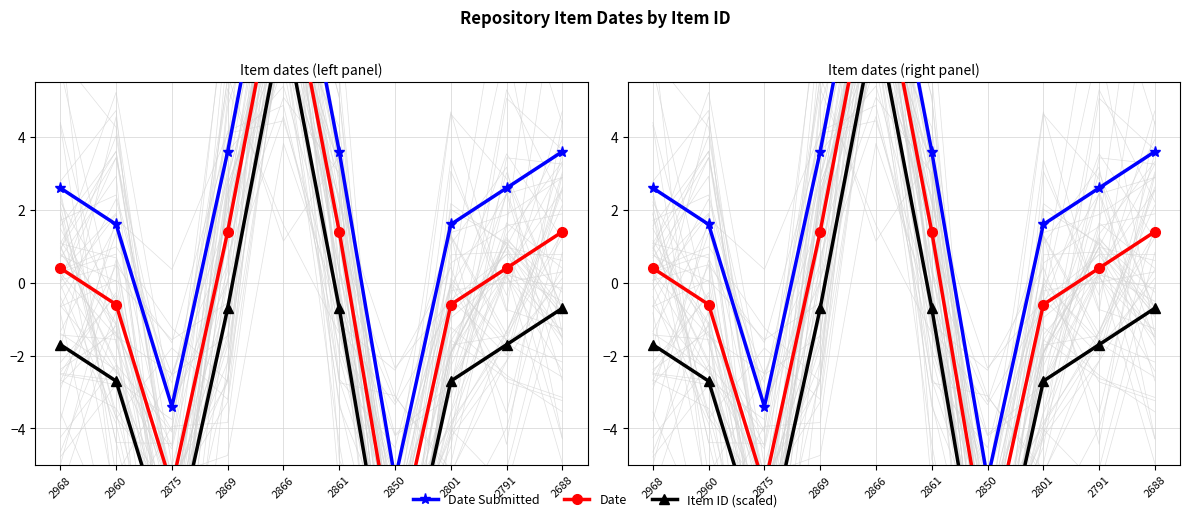

Is the value of Date Submitted at 2688 greater than the value of Item ID (scaled) at 2791?

Yes